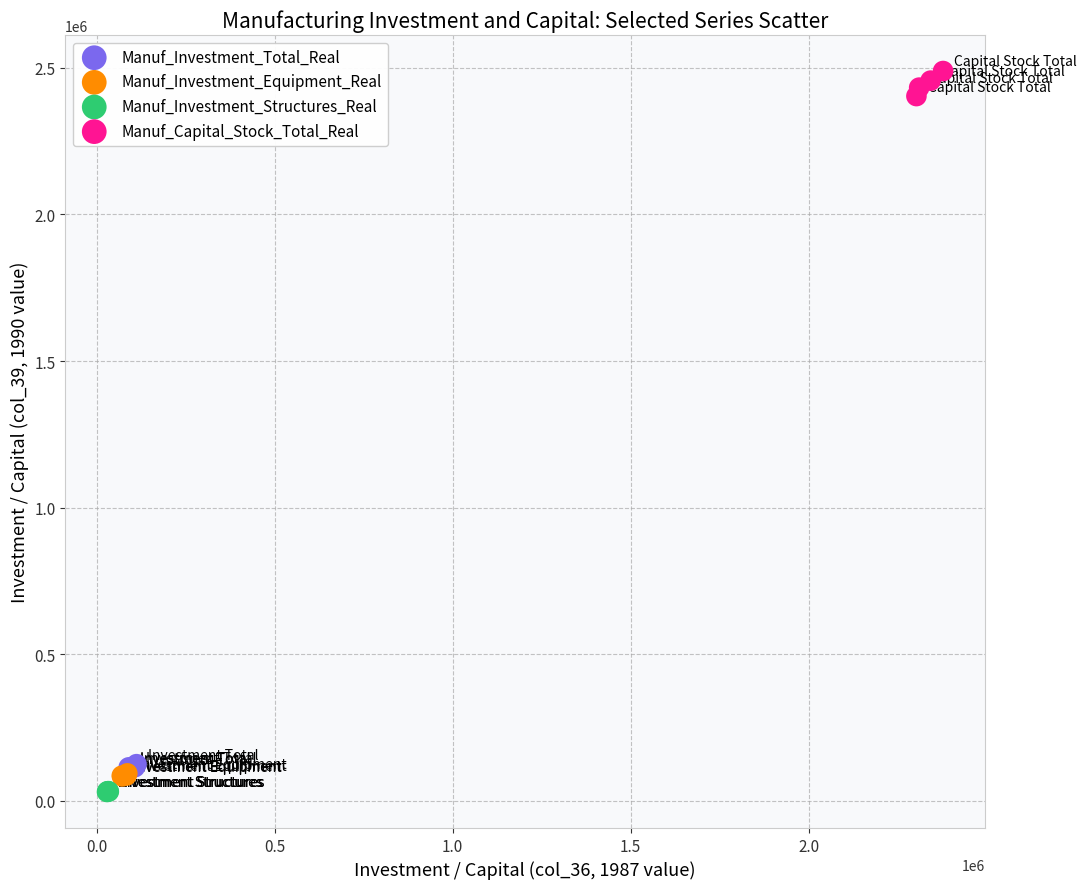

Which series contains the highest Y value?

Manuf_Capital_Stock_Total_Real